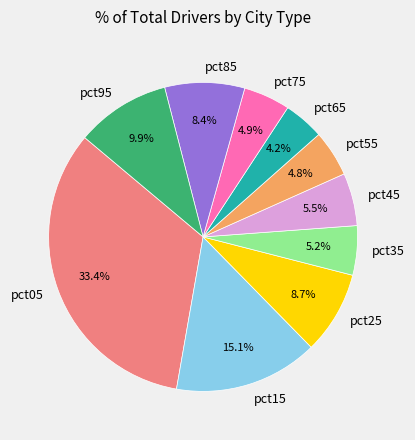

What percentage is the pct75 slice, to the nearest percent?

5%